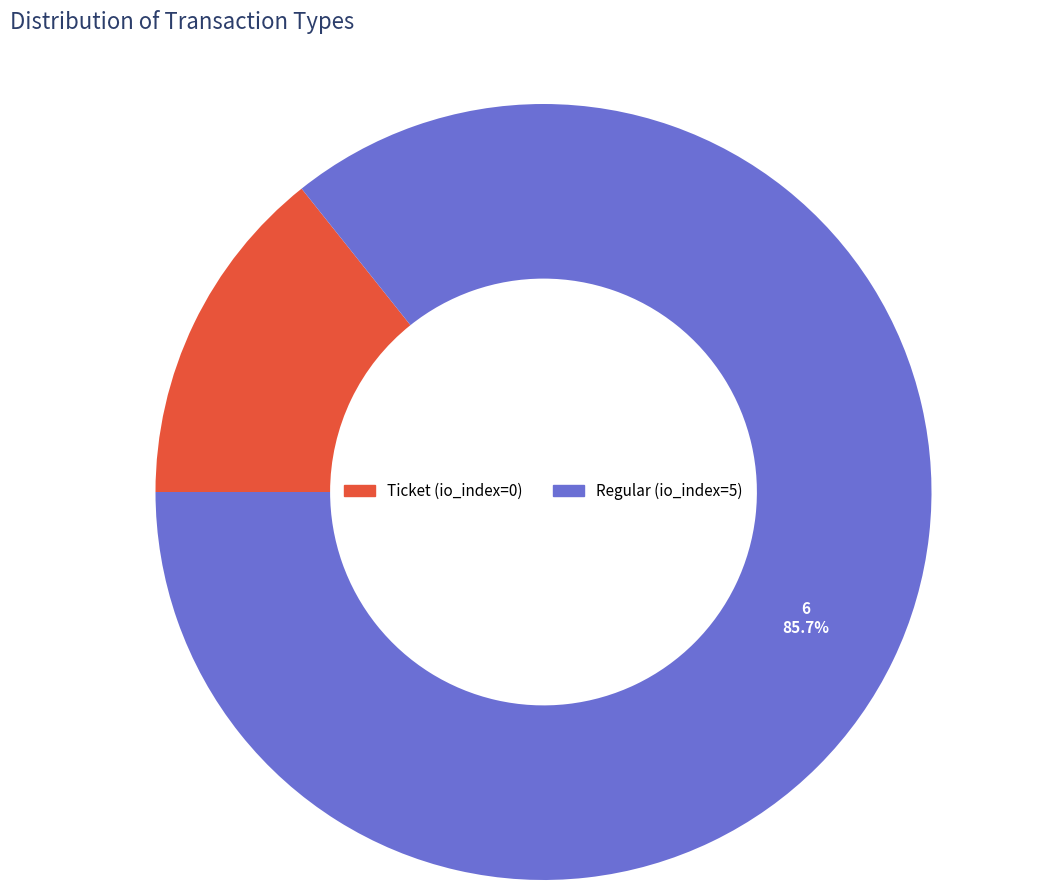

Is Regular the majority of the pie?

Yes